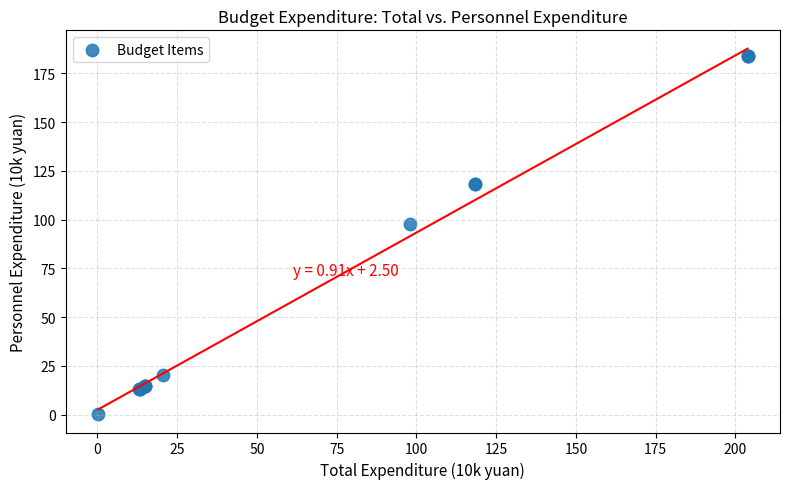

What Y value in the scatter plot is closest to 92?

97.6